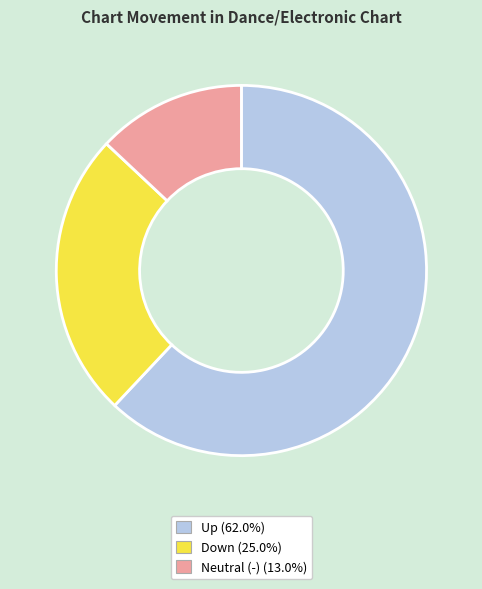

Is there any slice that represents more than half of the pie?

Yes